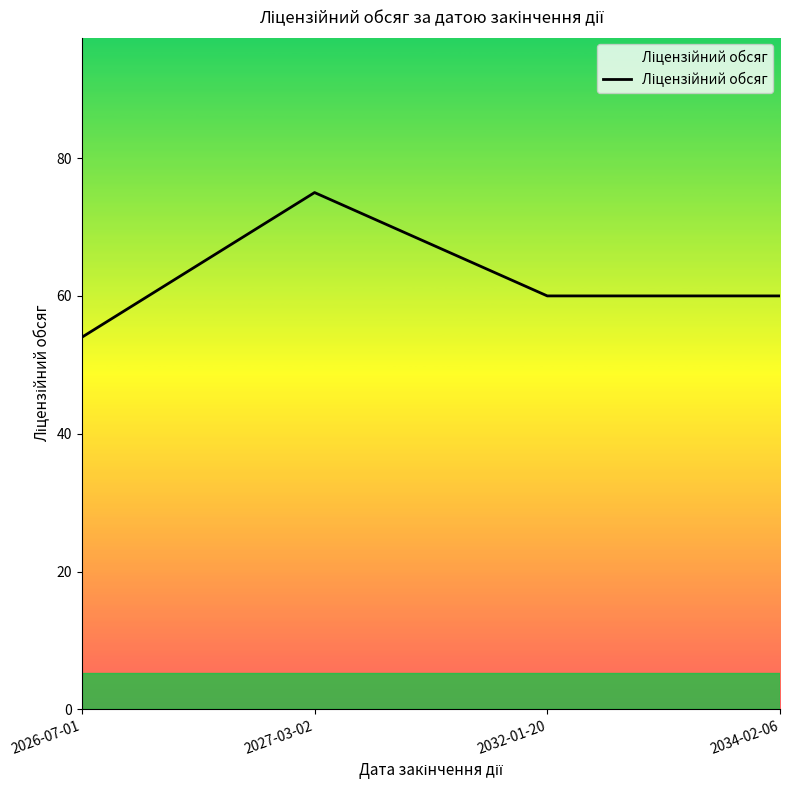

What is the sum of the values at 2027-03-02 and 2032-01-20?

135